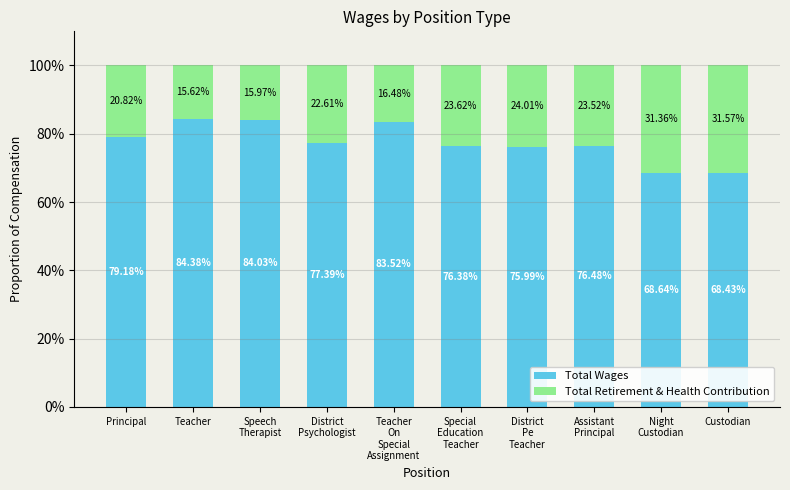

What is the value of the Total Wages bar at the 5th from the left?

83.5